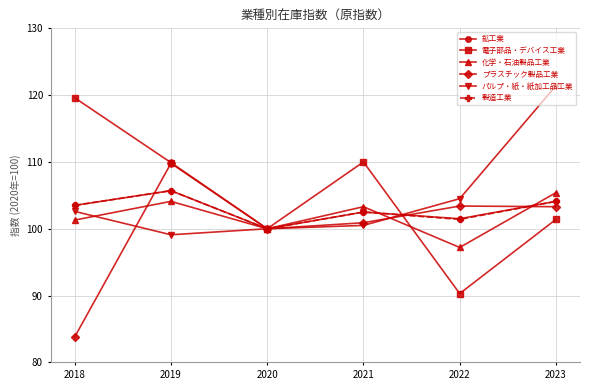

At how many categories does at least one series exceed 89?

6